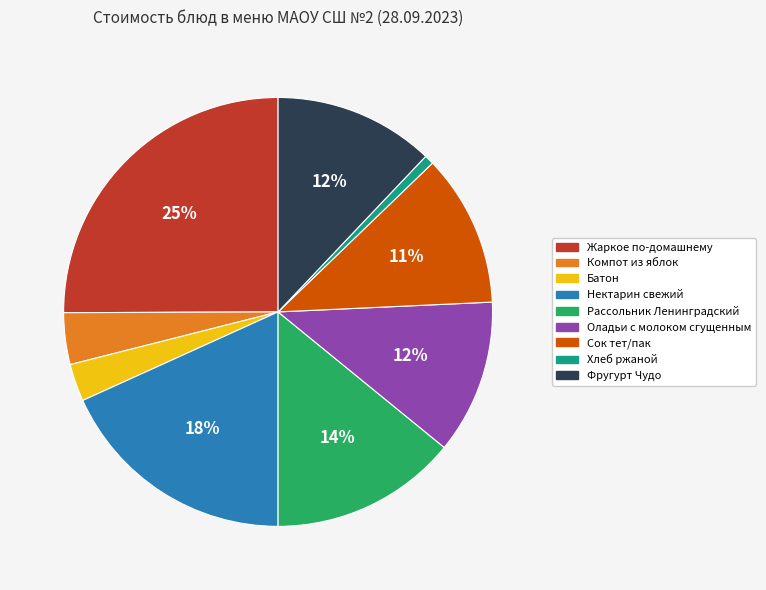

How many segments does this pie chart have?

9